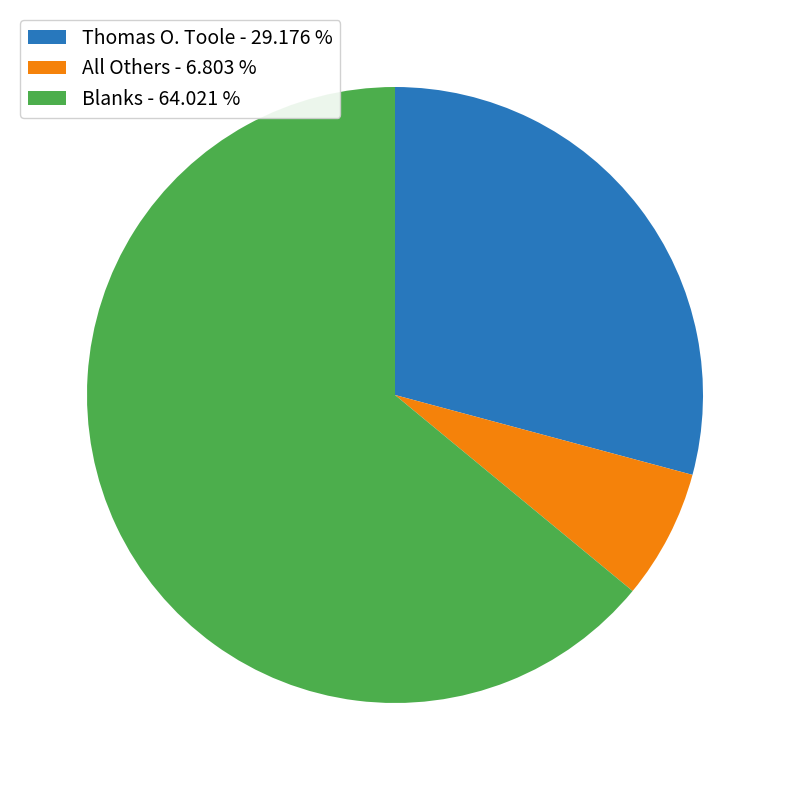

Does Blanks represent more than half of the total?

Yes